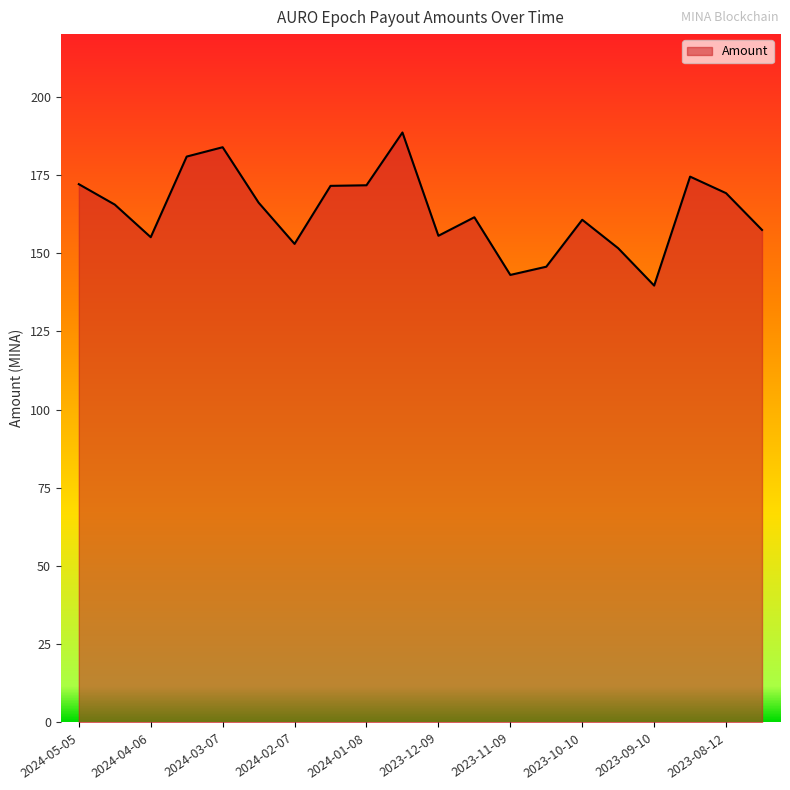

What is the difference between the maximum and minimum values?

48.9